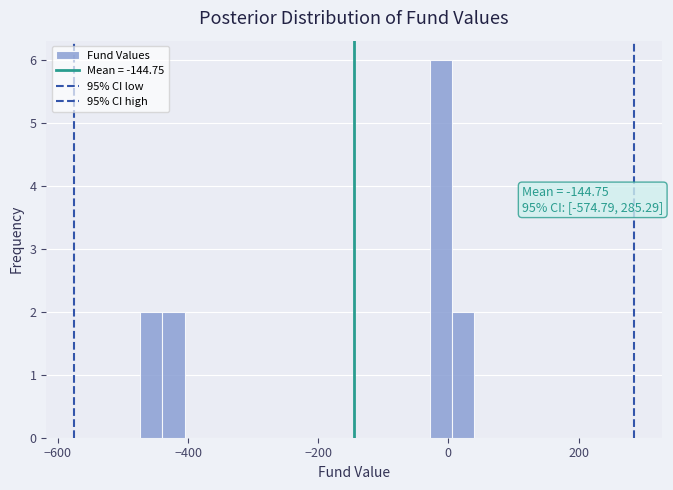

Read against the x-axis, roughly where is the centre of the tallest bar?

-20